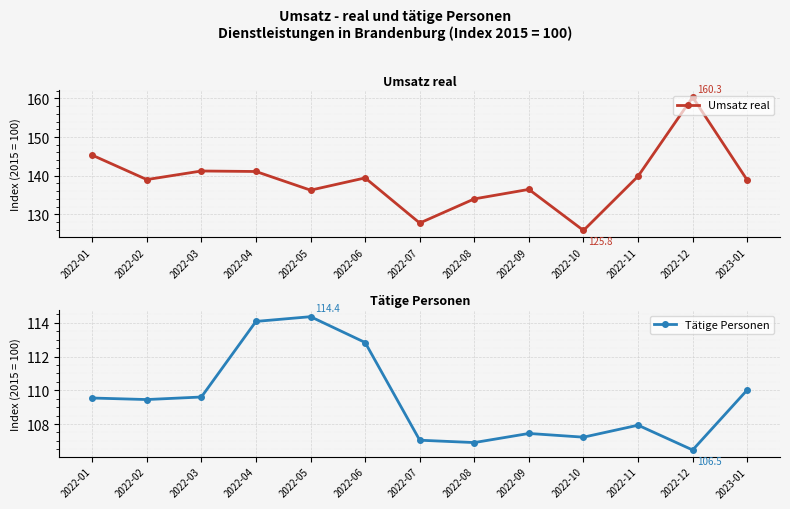

Is this an area chart (filled region under the line)?

No